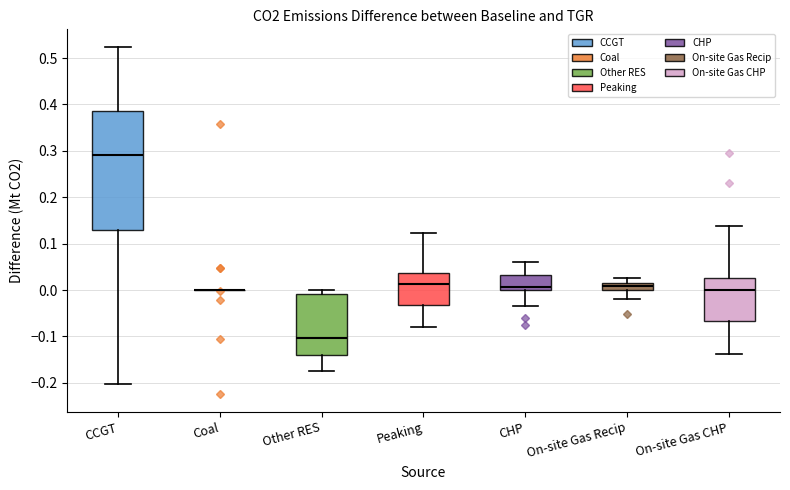

Where is the upper edge of the box for Peaking on the y-axis? The values are not printed on the chart, so give them approximately, as read against the axis.

0.04